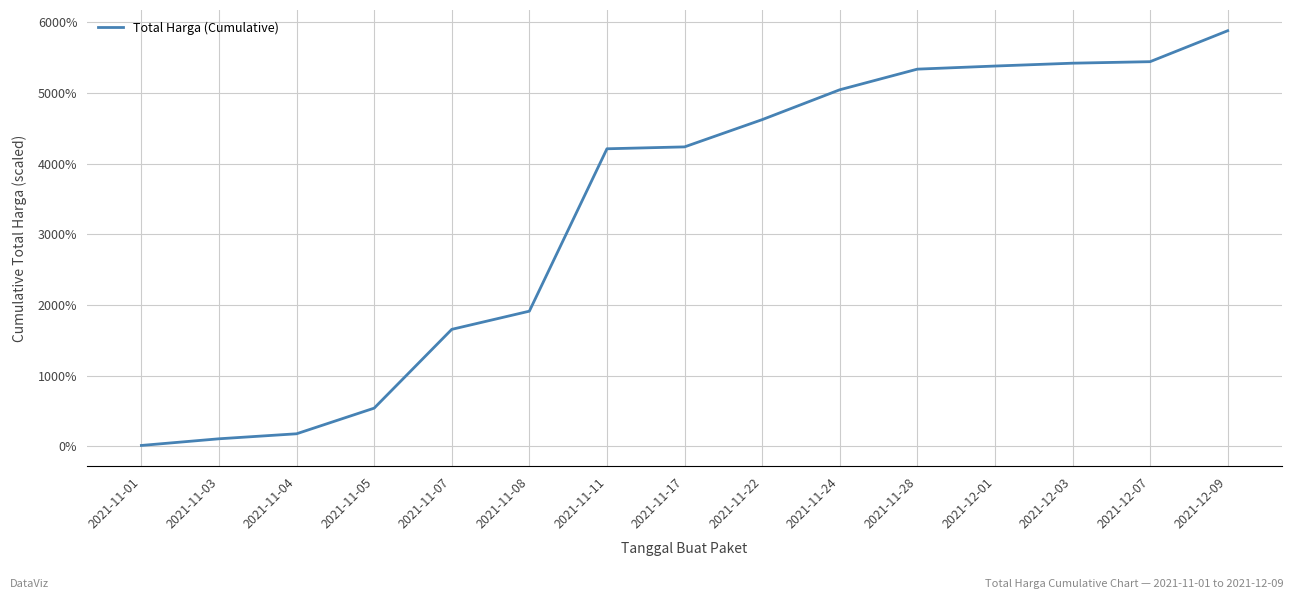

The value at 2021-11-22 is 4621.2. True or false?

True